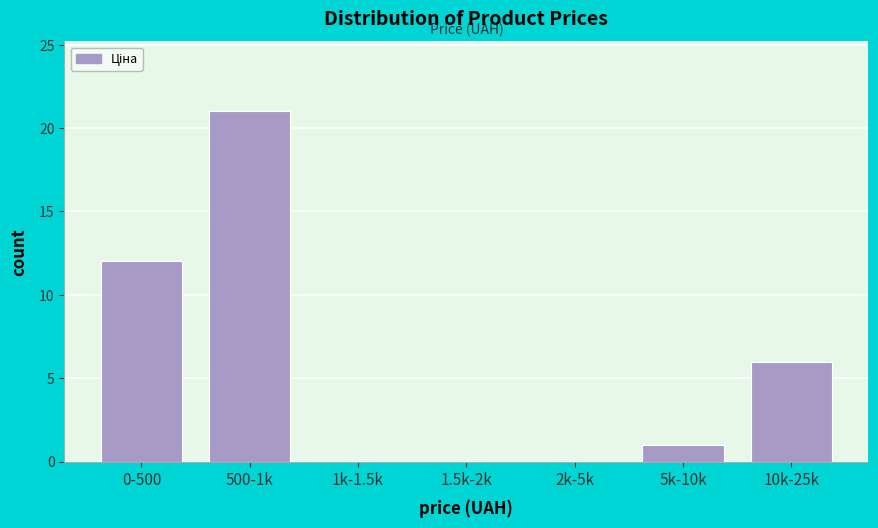

Reading right to left, list all the values displayed in this chart.

10k-25k=6	5k-10k=1	2k-5k=0	1.5k-2k=0	1k-1.5k=0	500-1k=21	0-500=12